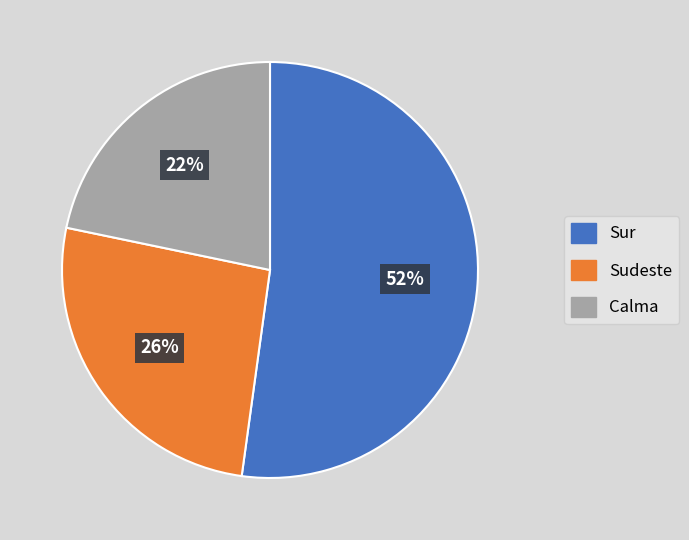

Which slice is the largest?

Sur